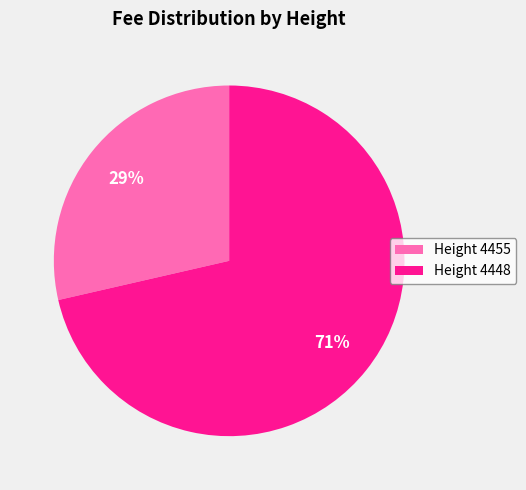

Which has a higher value, Height 4448 or Height 4455?

Height 4448